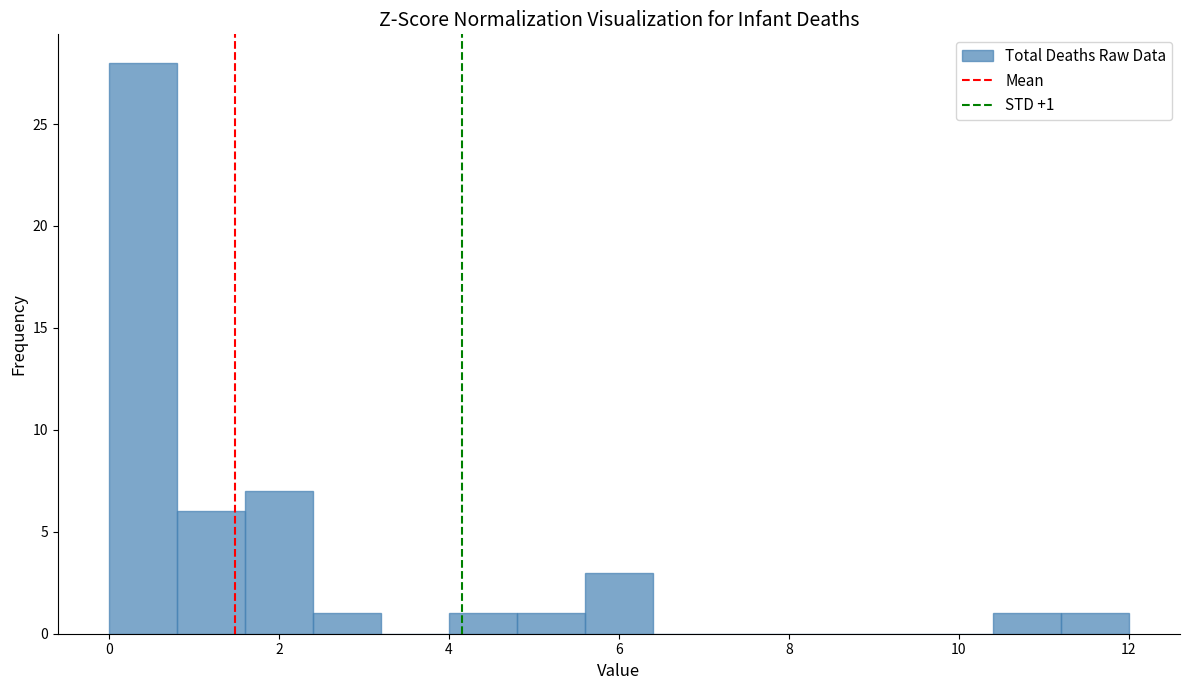

Over which range of the x-axis is the bar tallest?

0.0 to 0.8